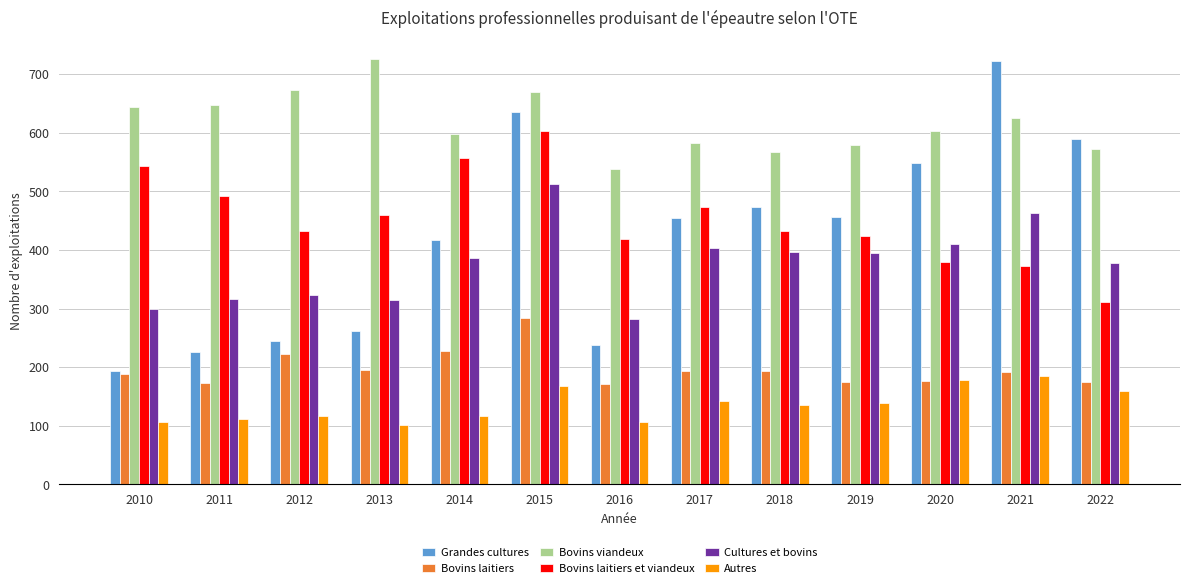

What is the greatest value displayed?

726